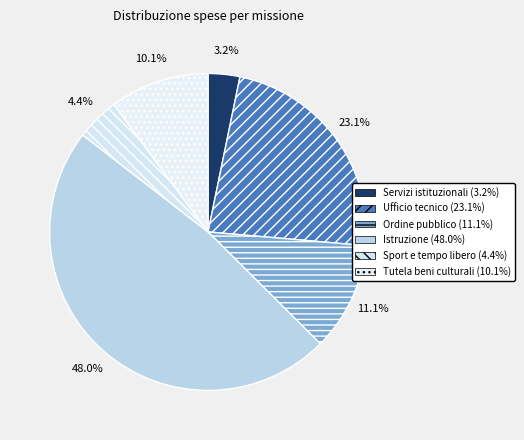

How many segments does this pie chart have?

6